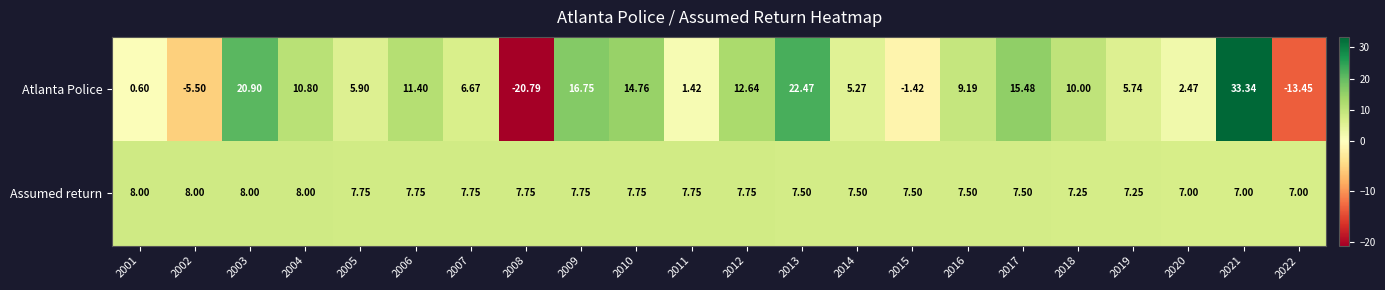

Rank the series by their maximum value, from lowest to highest.

Assumed return, Atlanta Police